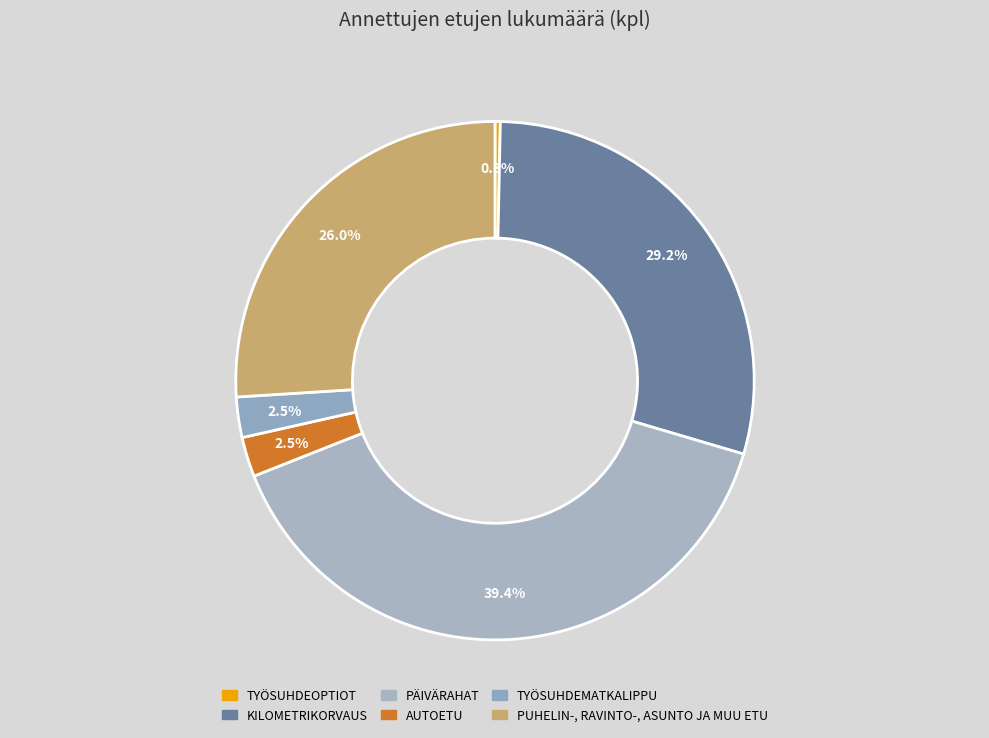

To the nearest percent, what portion does AUTOETU represent?

2%